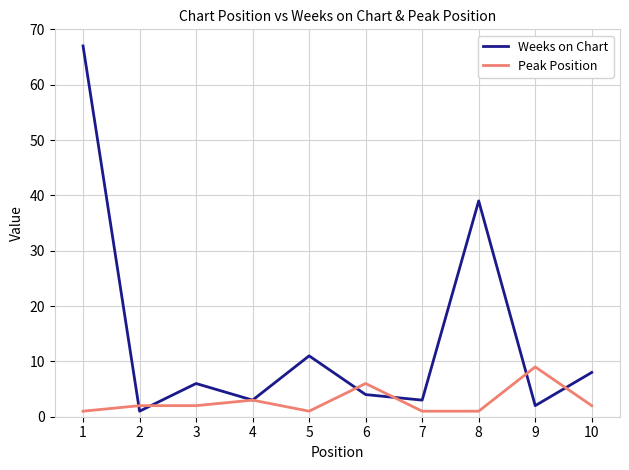

Between 7 and 8, which series saw the biggest shift?

Weeks on Chart